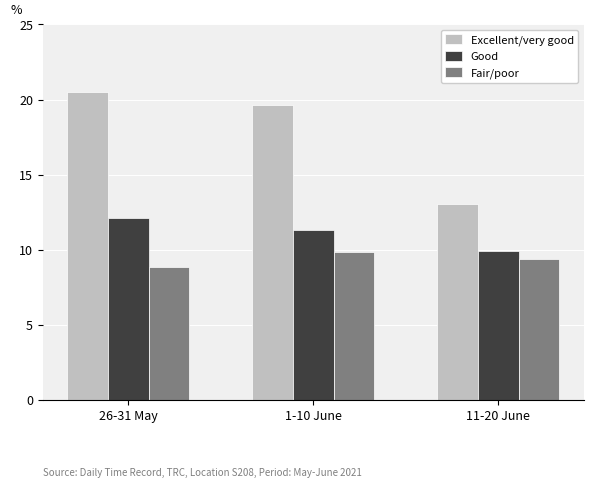

At which category is the sum across all series the highest?

26-31 May